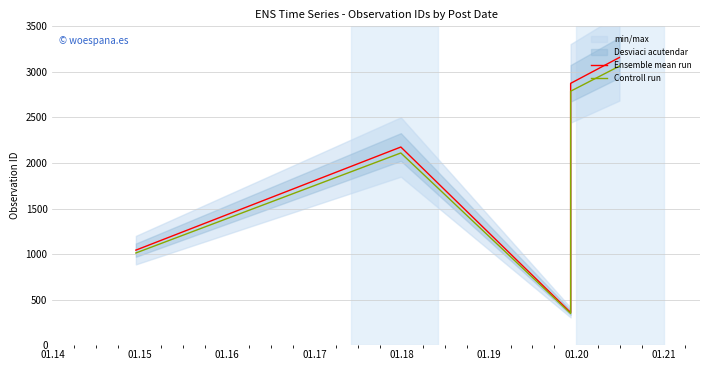

Reading left to right, what are all the values shown in this chart?

Ensemble mean run: 1043.0	2175.0	358.0	2874.0	3158.0
Controll run: 1011.7	2109.8	347.3	2787.8	3063.3